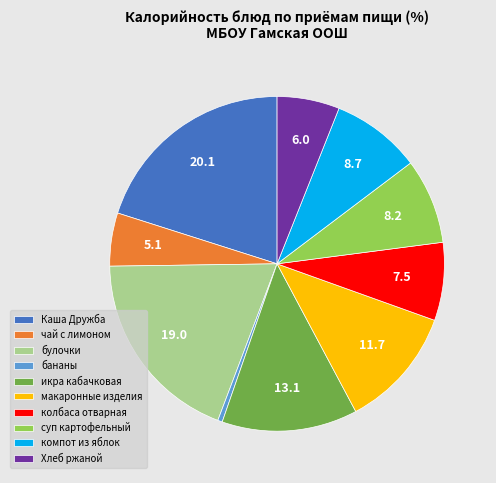

Is it true that булочки is 4% of the pie?

False